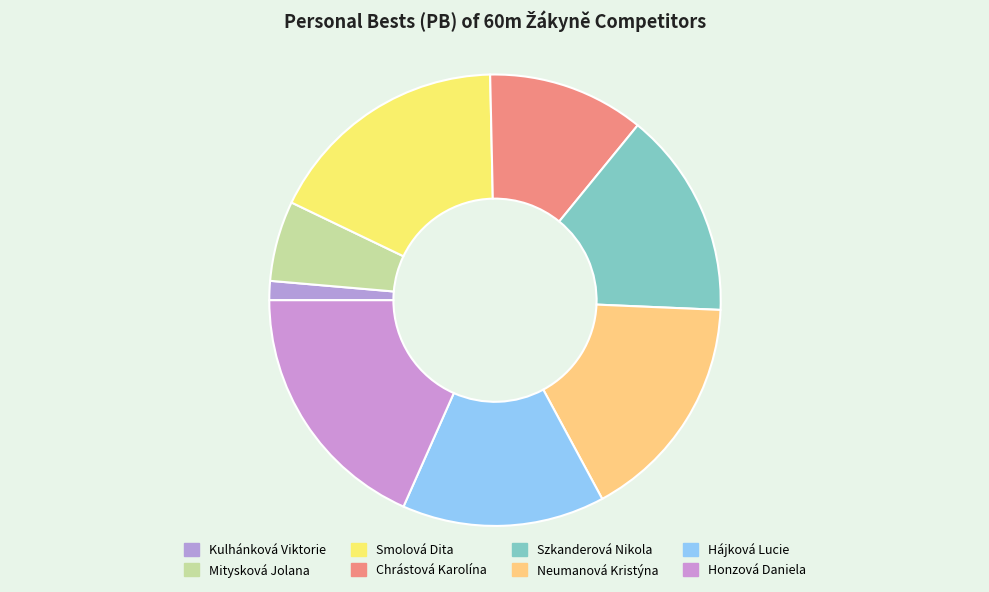

Count the number of slices in the pie.

8